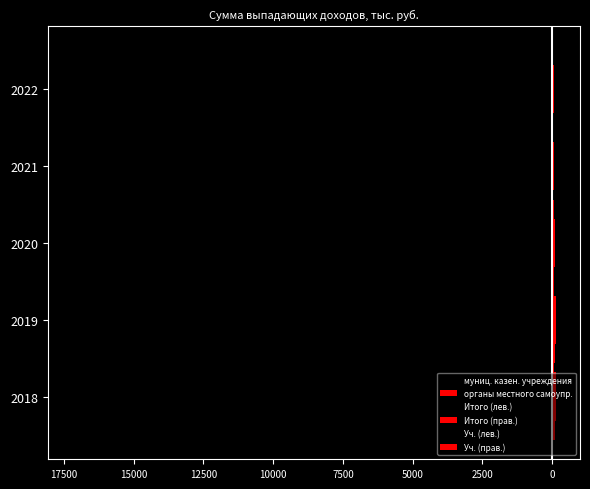

Which series has the largest total across all categories?

органы местного самоупр.